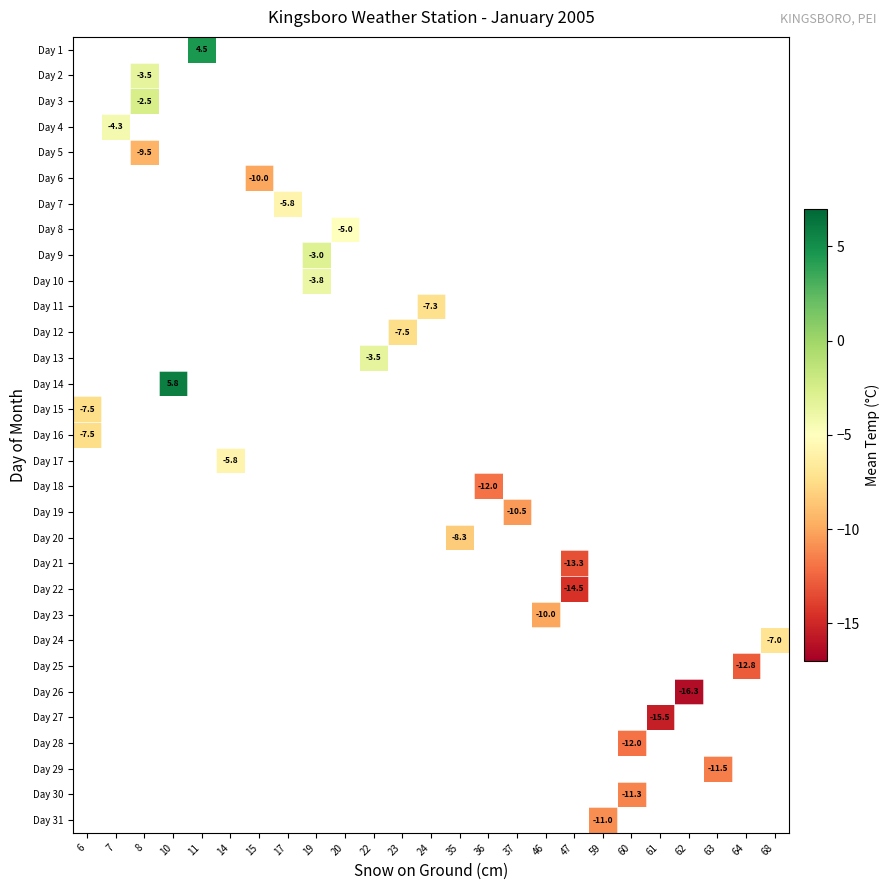

Where is row_14 nearest to the value -7?

6